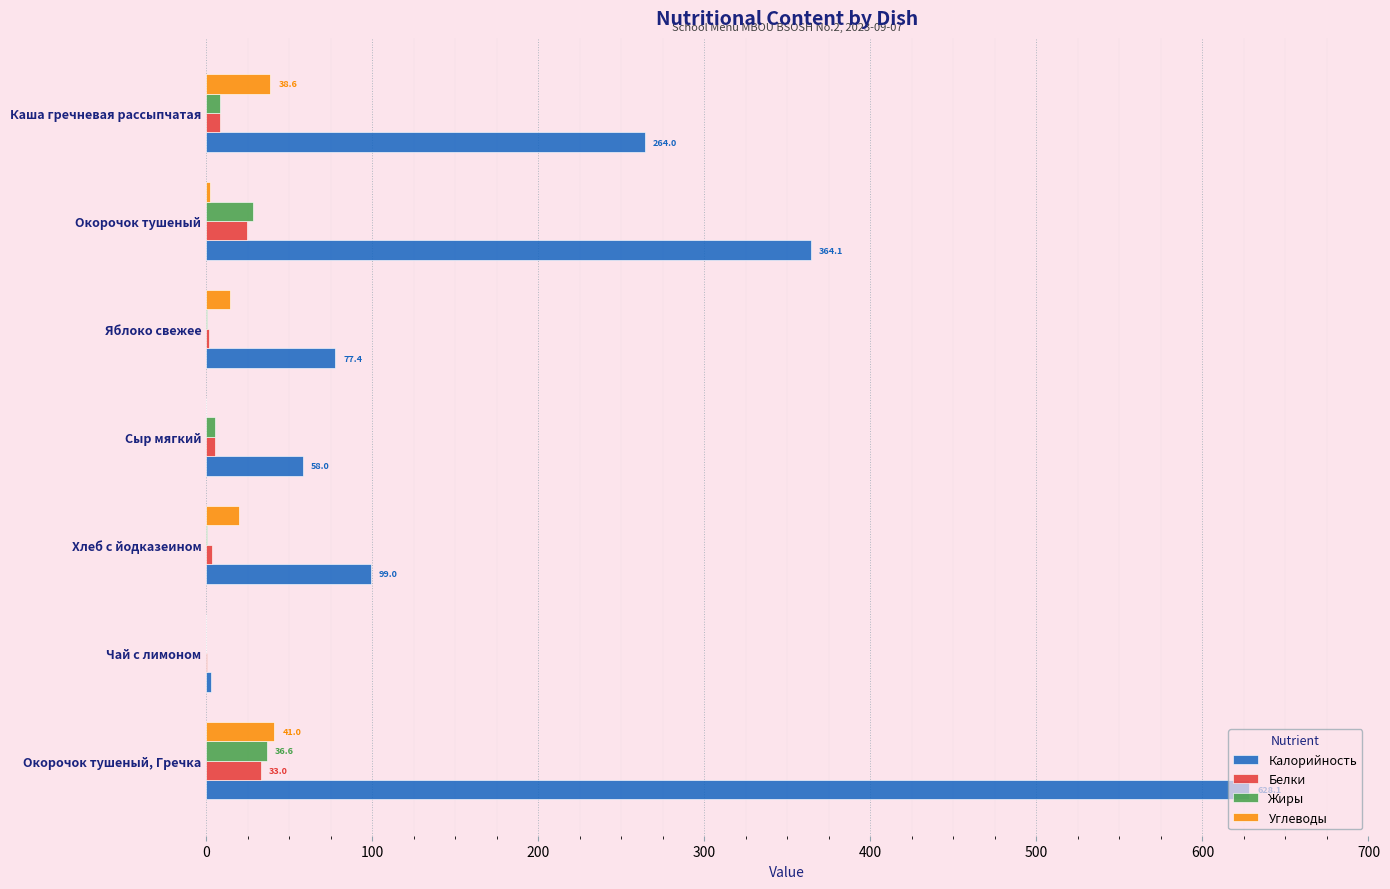

Between Окорочок тушеный, Гречка and Яблоко свежее, which series saw the biggest shift?

Калорийность